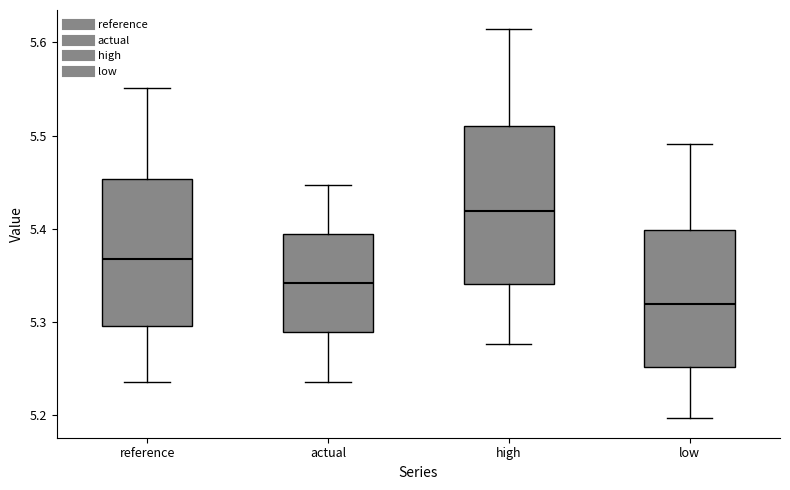

Reading left to right, read every box against the y-axis: the position of its median line, the range the box covers, and the ends of its whiskers. The values are not printed on the chart, so give them approximately, as read against the axis.

reference: median 5.37, box 5.30 to 5.45, whiskers 5.24 to 5.55
actual: median 5.34, box 5.29 to 5.39, whiskers 5.24 to 5.45
high: median 5.42, box 5.34 to 5.51, whiskers 5.28 to 5.61
low: median 5.32, box 5.25 to 5.40, whiskers 5.20 to 5.49